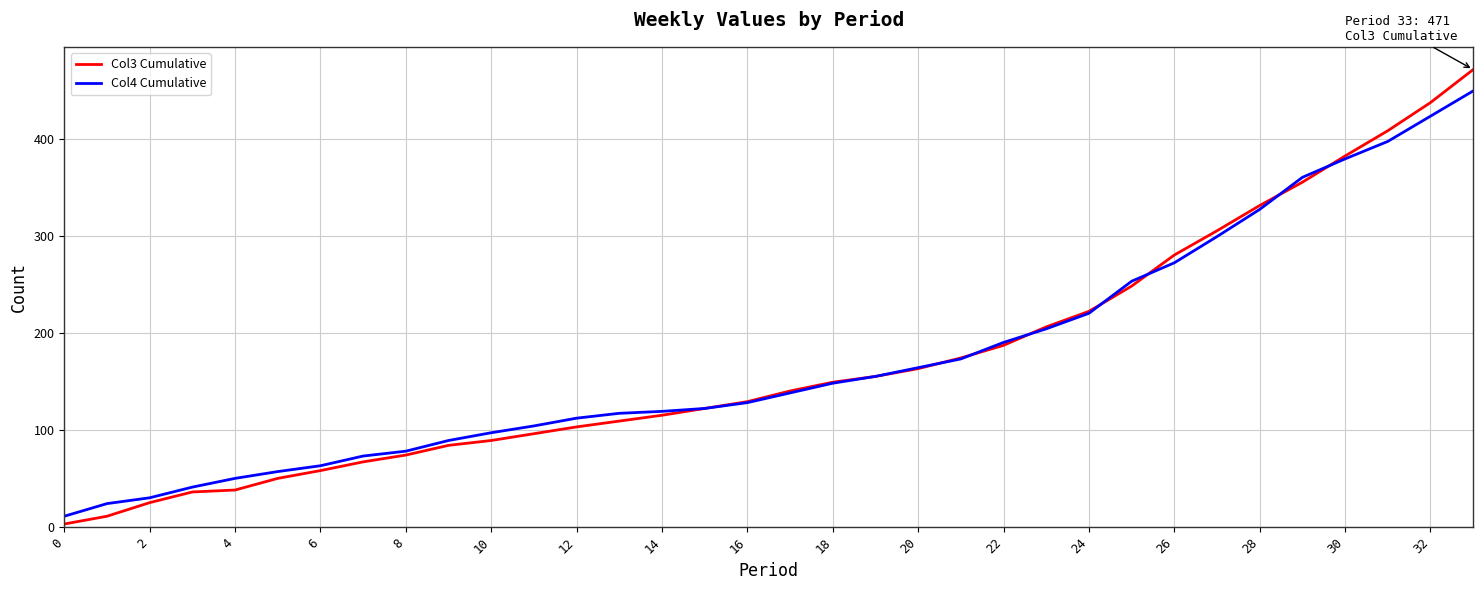

Which series has the largest range (max minus min)?

Col3 Cumulative